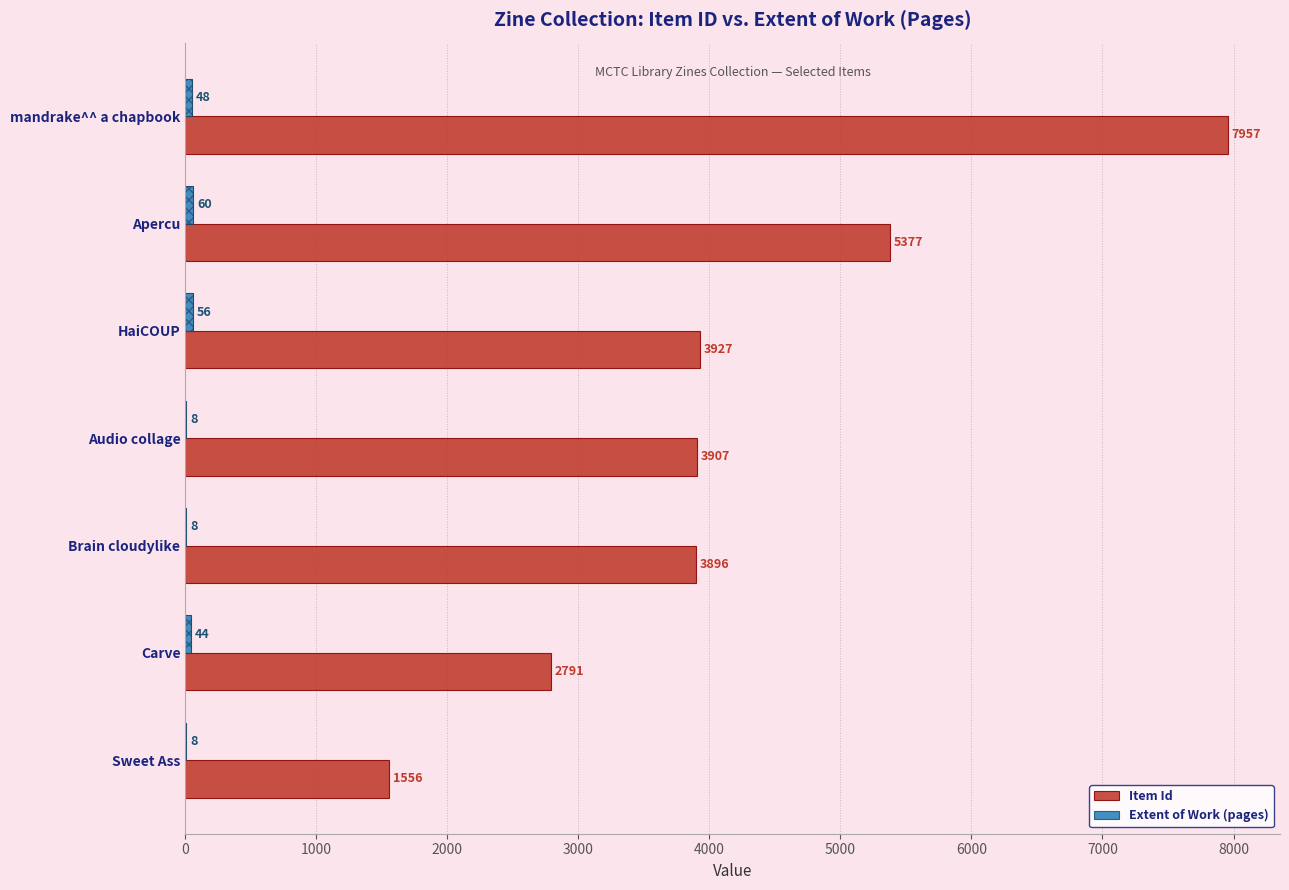

Which series has the largest total across all categories?

Item Id